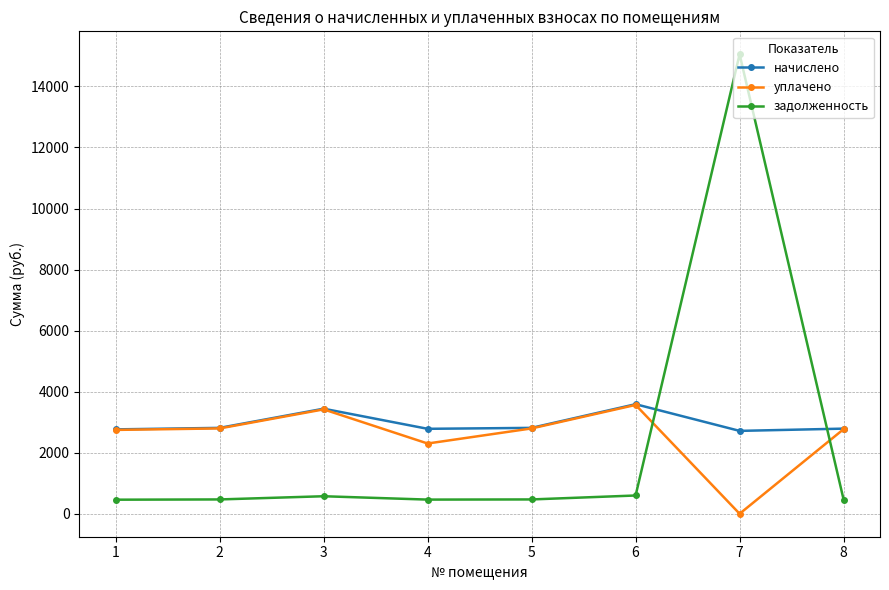

What is the value of the начислено point at the 3rd from the left?

3441.2